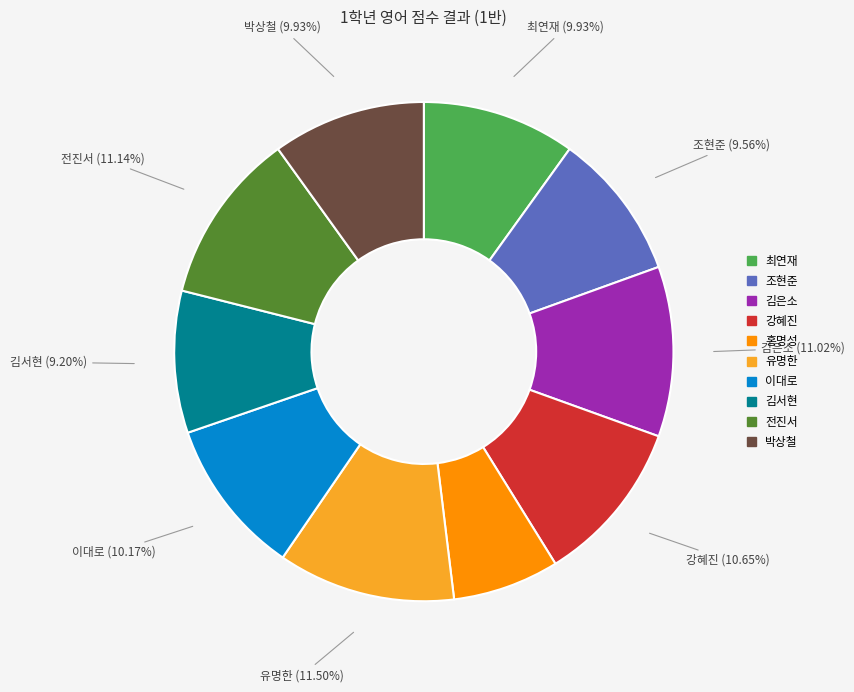

Which slice is the smallest?

홍명성